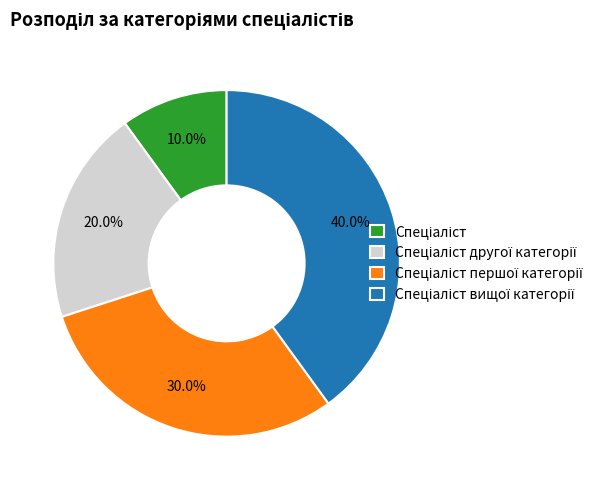

Is there any slice that represents more than half of the pie?

No